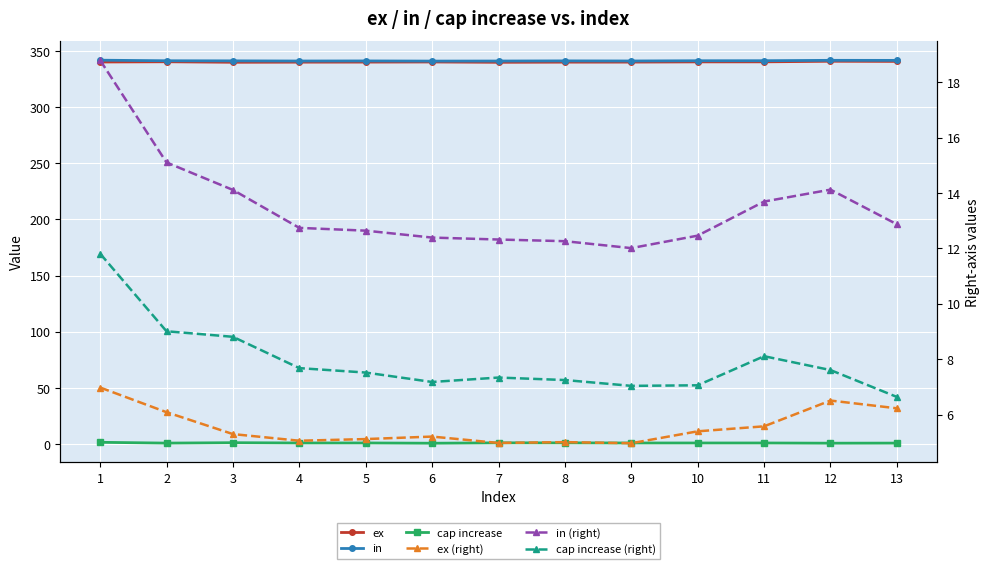

What are all the series names shown in the legend?

ex, in, cap increase, ex (right), in (right), cap increase (right)